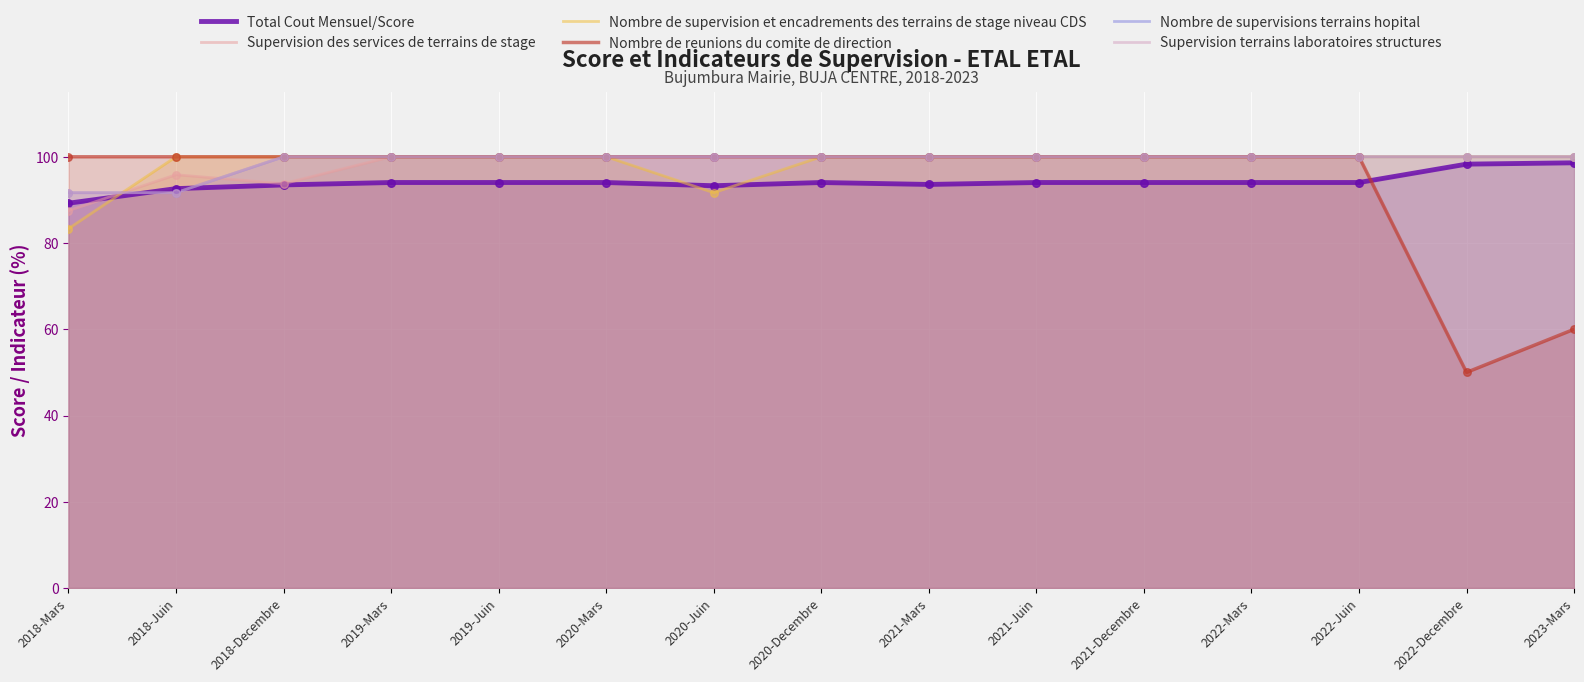

Which series contains the lowest Y value?

Nombre de reunions du comite de direction